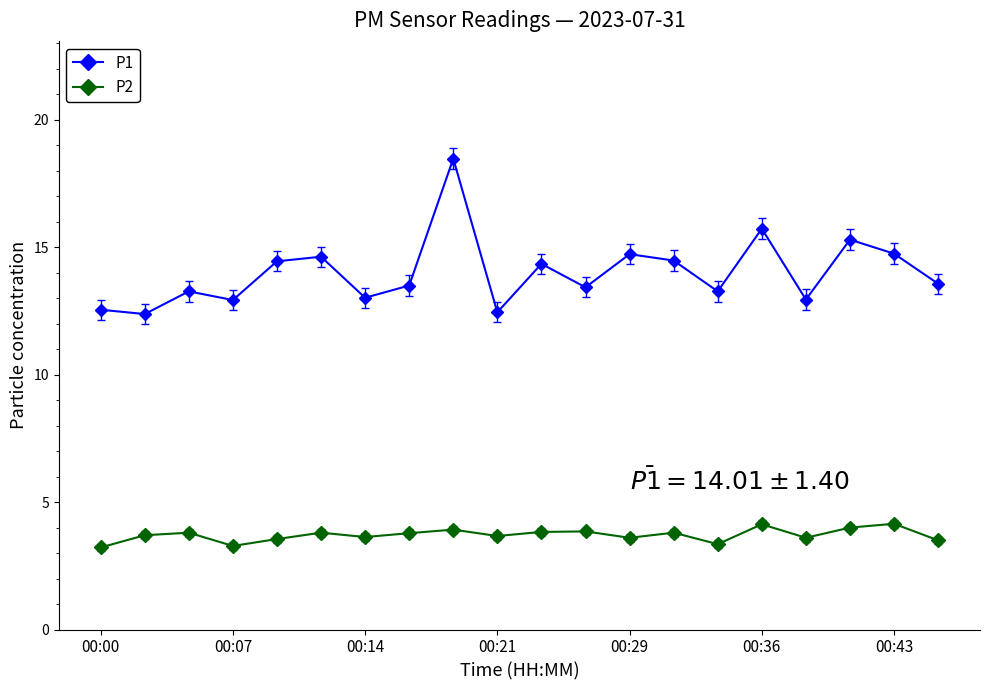

What are all the series names shown in the legend?

P1, P2